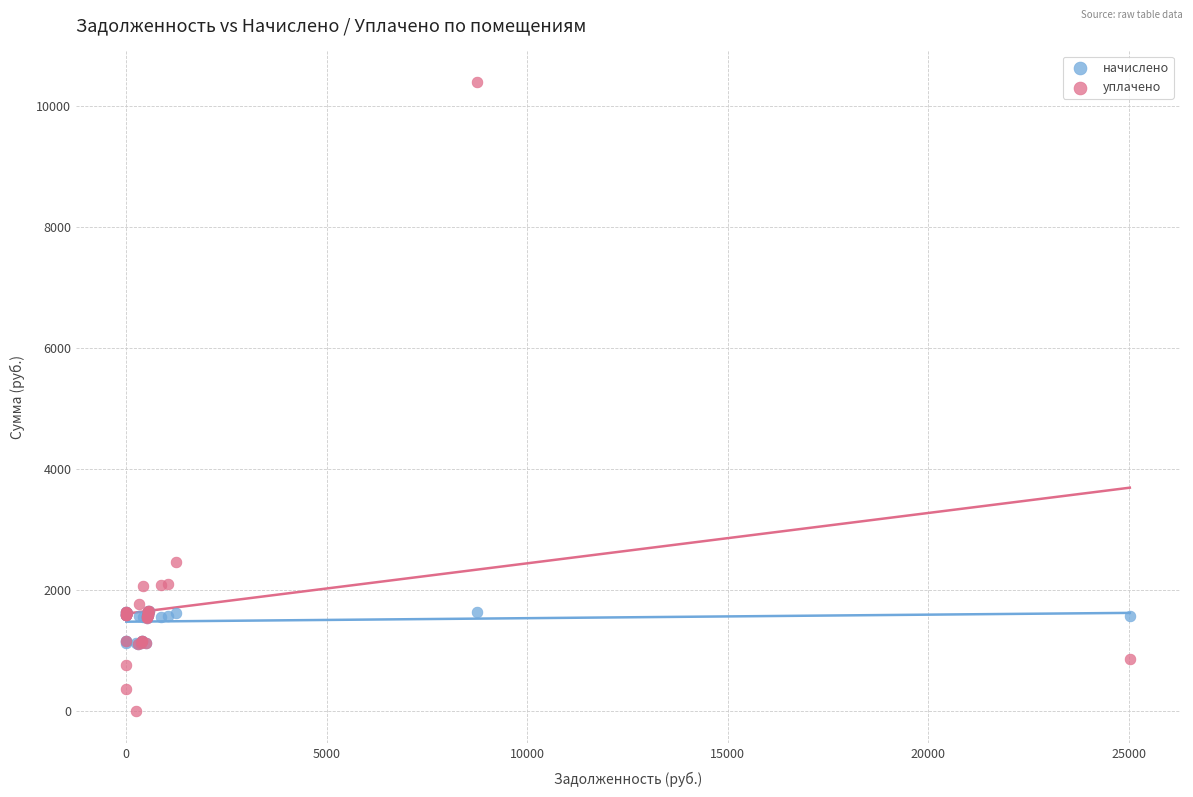

What are all the series names shown in the legend?

начислено, уплачено